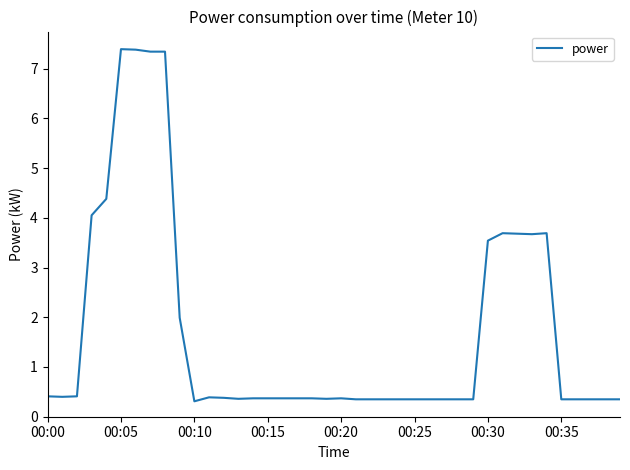

What is the smallest value displayed?

0.3